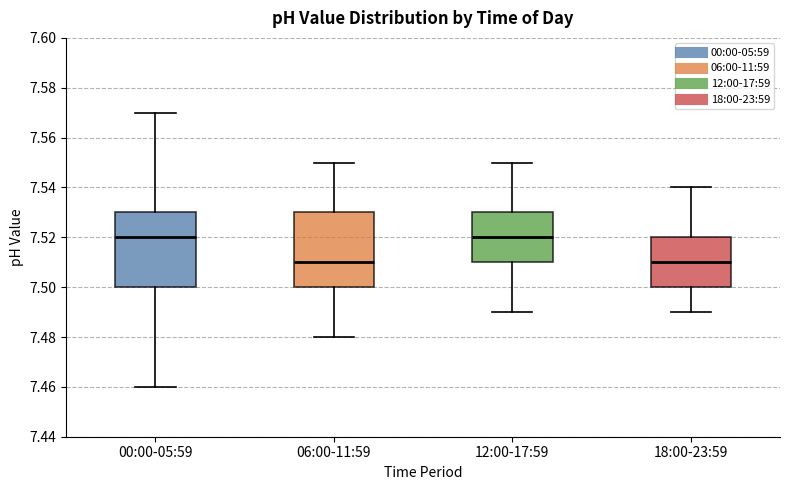

Reading left to right, read every box against the y-axis: the position of its median line, the range the box covers, and the ends of its whiskers. The values are not printed on the chart, so give them approximately, as read against the axis.

00:00-05:59: median 7.52, box 7.50 to 7.53, whiskers 7.46 to 7.57
06:00-11:59: median 7.51, box 7.50 to 7.53, whiskers 7.48 to 7.55
12:00-17:59: median 7.52, box 7.51 to 7.53, whiskers 7.49 to 7.55
18:00-23:59: median 7.51, box 7.50 to 7.52, whiskers 7.49 to 7.54